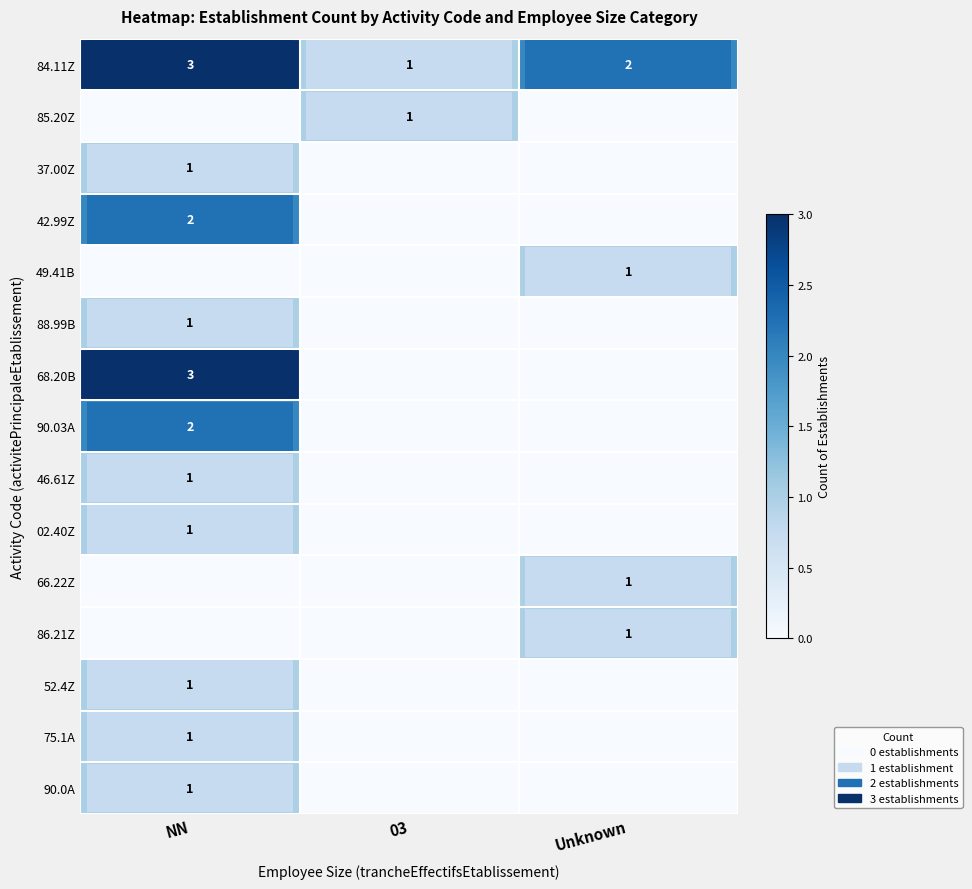

At which category is the sum across all series the highest?

NN